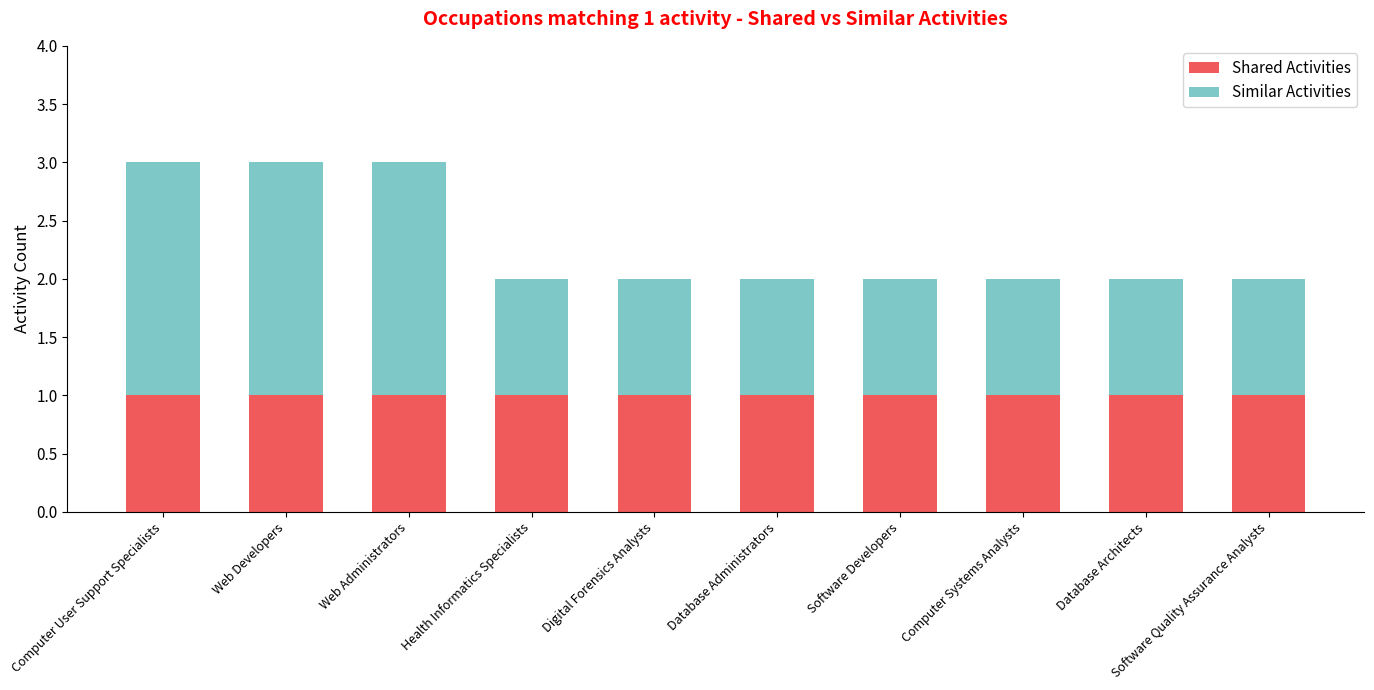

What are all the series names shown in the legend?

Shared Activities, Similar Activities